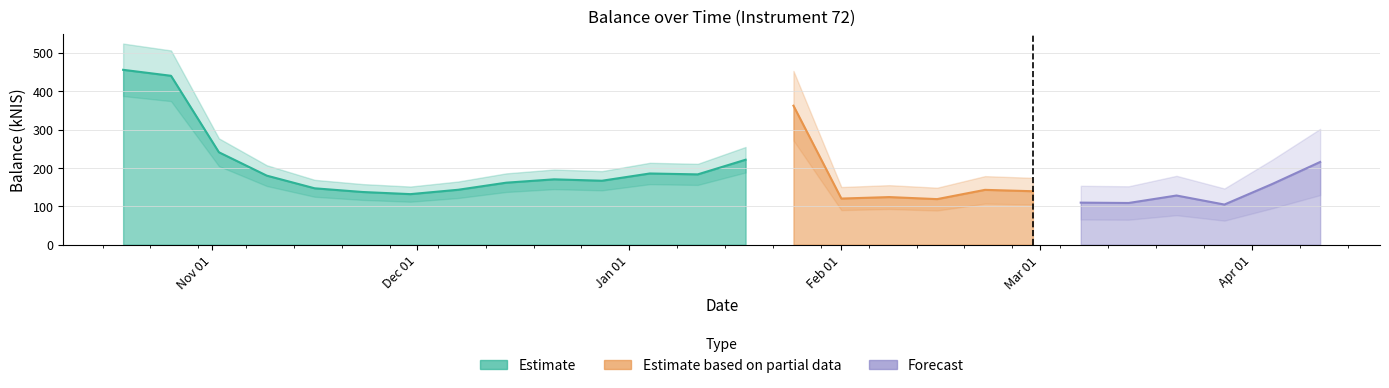

Read the value at 2023-12-14.

161.7